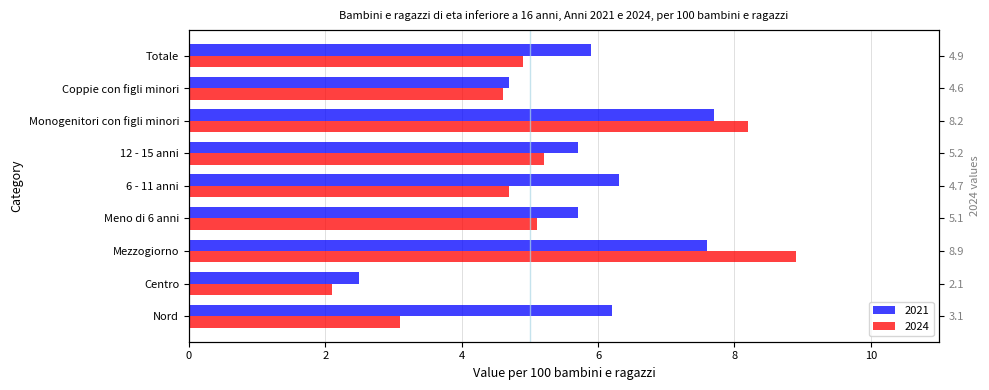

Which label corresponds to the largest value in the chart?

Mezzogiorno